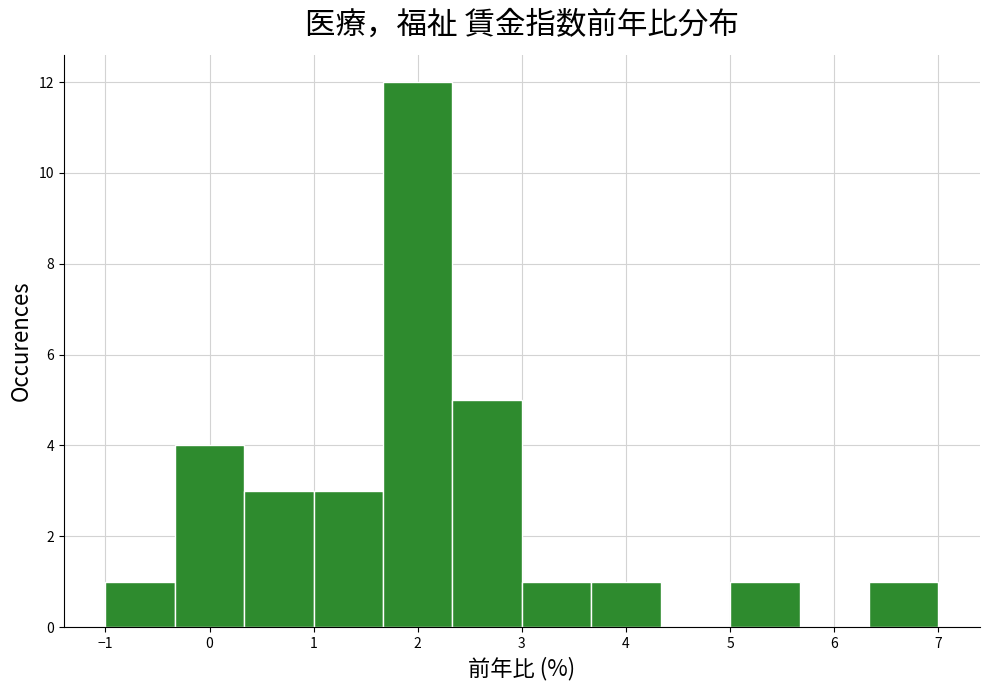

Which range on the x-axis has the tallest bar?

1.7 to 2.3